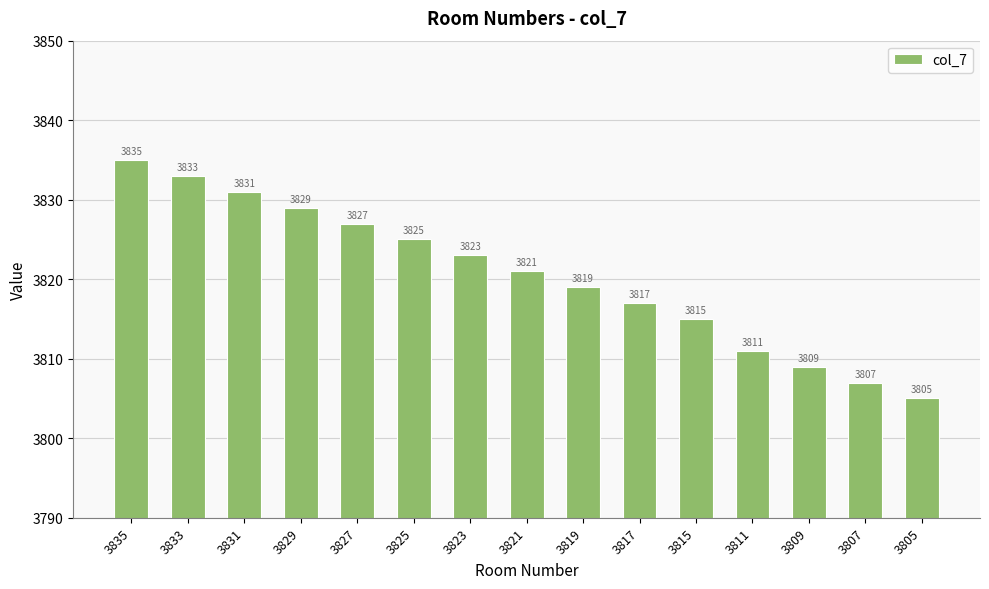

Are the bars grouped side by side (vs. stacked)?

No